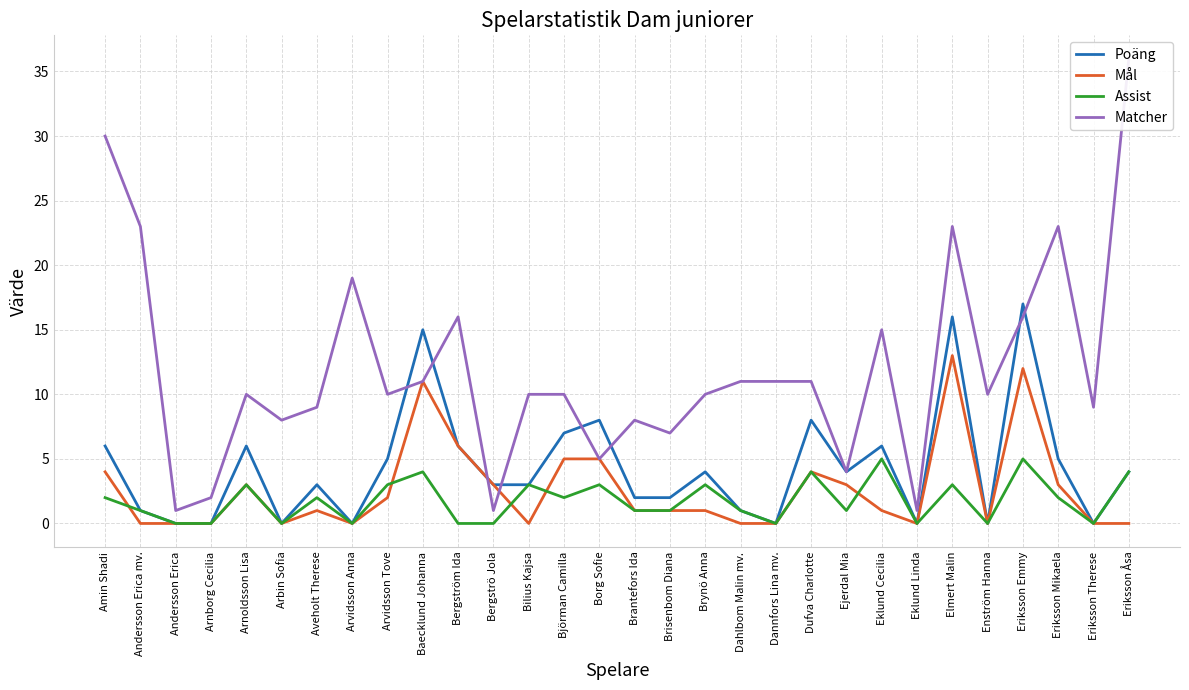

True or false: Assist and Poäng intersect in this chart.

False